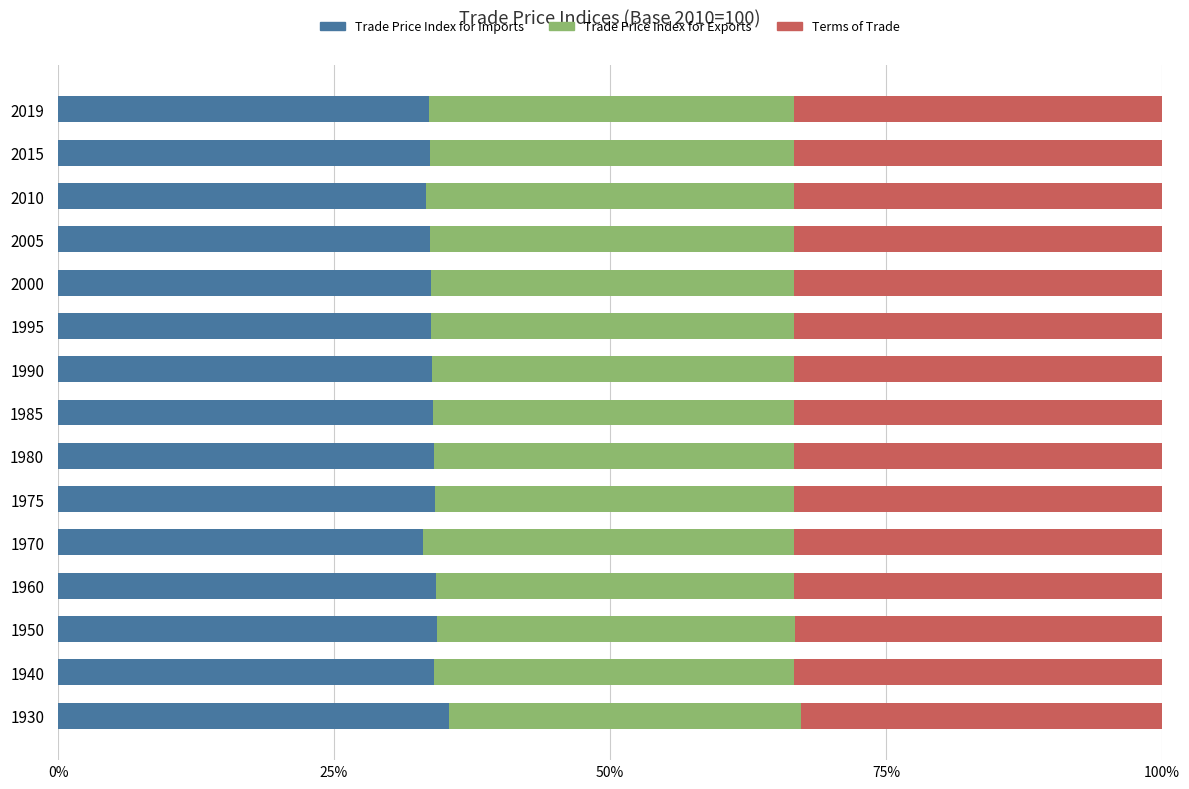

What is the average value of the Trade Price Index for Imports series?

33.9